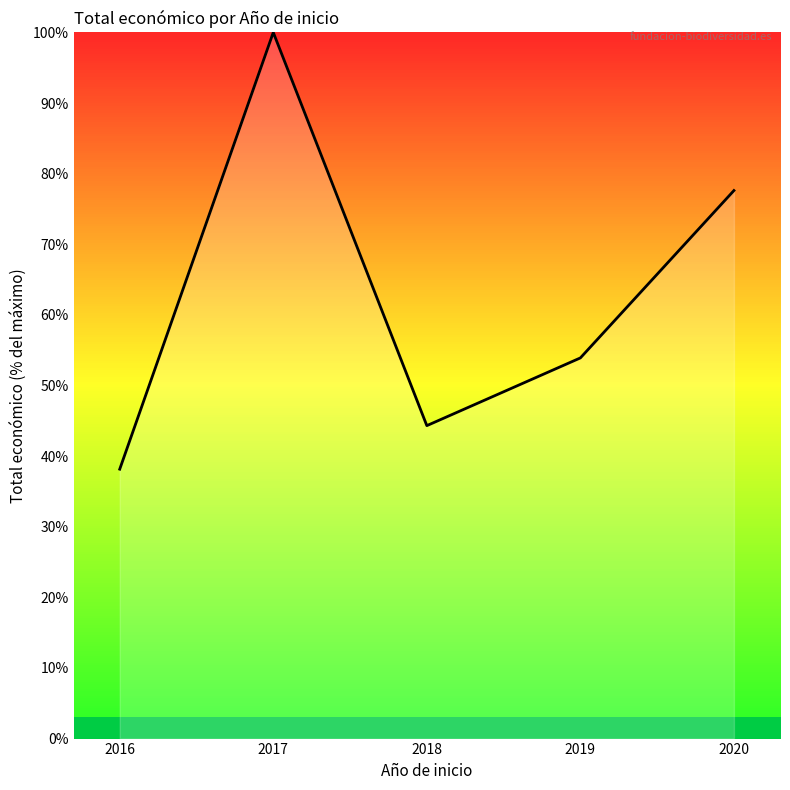

What is the change in value from 2016 to 2018?

+6.2